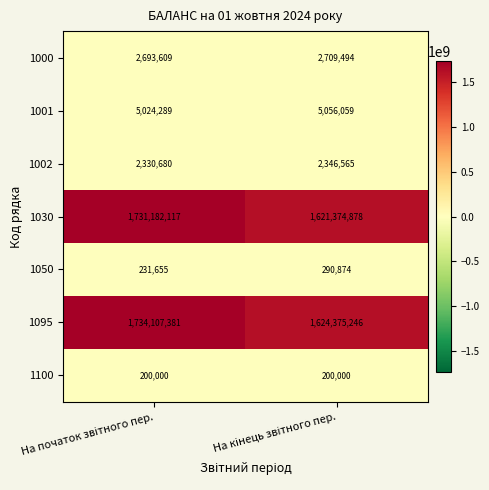

What is the minimum value shown in the chart?

200000